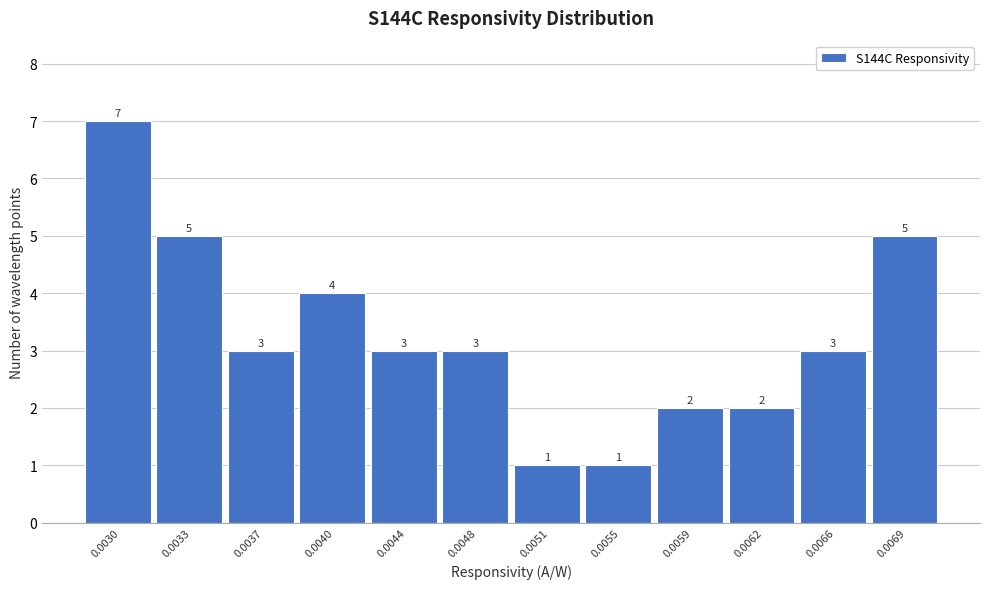

Reading right to left, what are all the values shown in this chart?

5	3	2	2	1	1	3	3	4	3	5	7